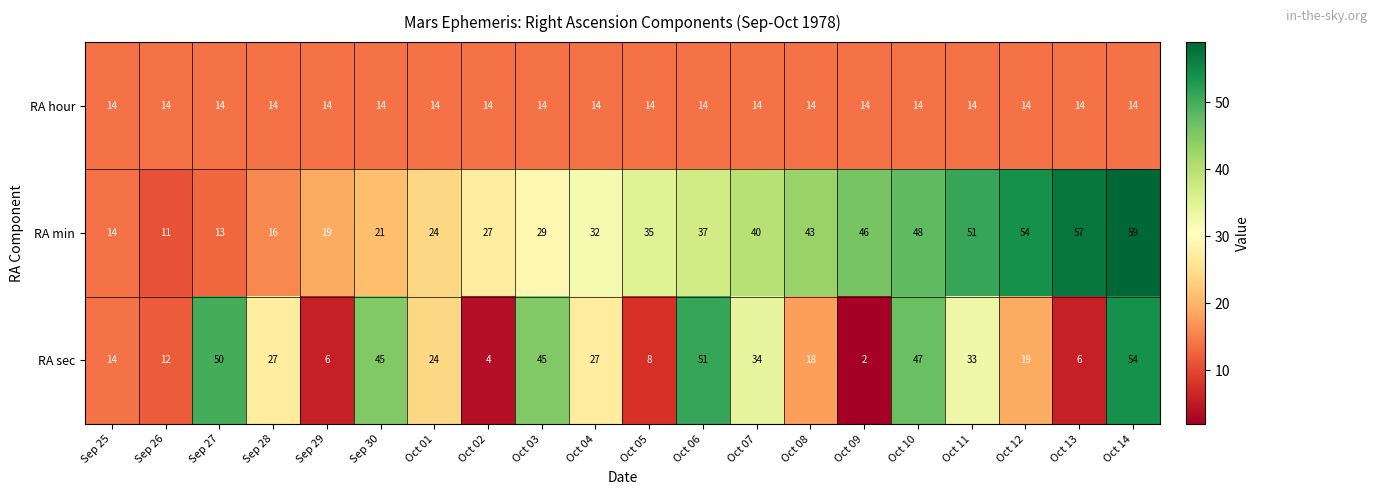

What is the difference between the highest and lowest values at Oct 01?

10